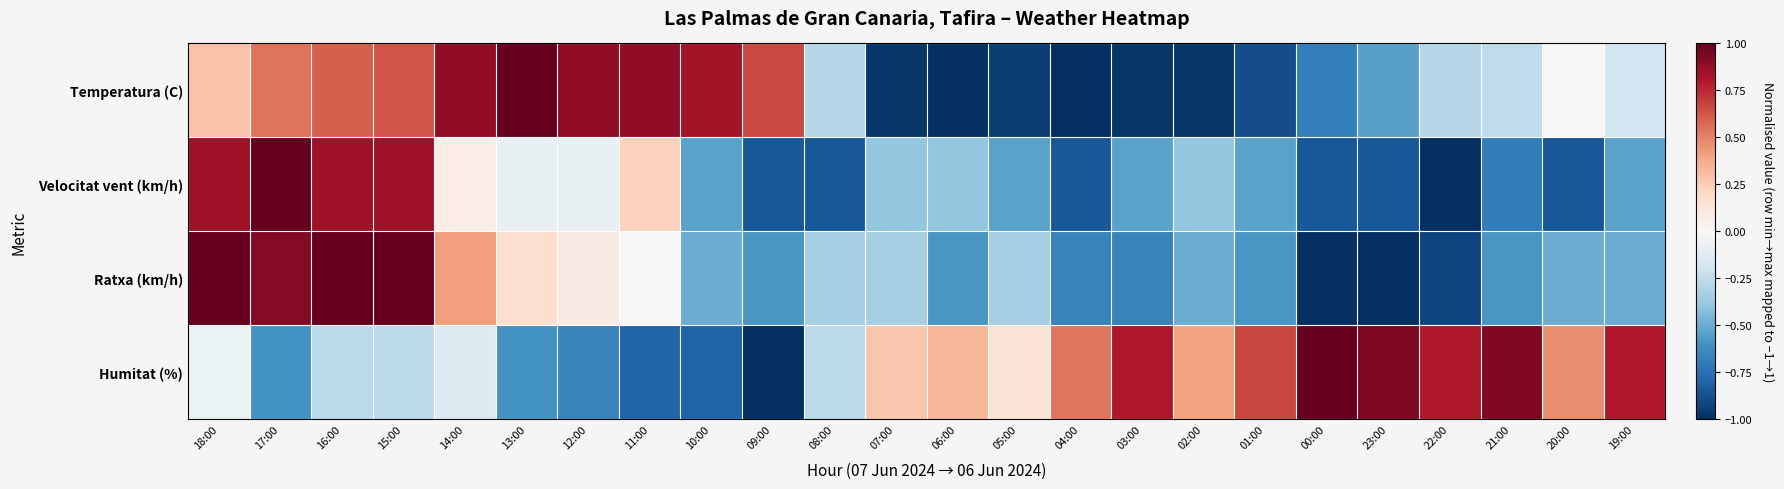

Between 06:00 and 05:00, which series saw the biggest shift?

Ratxa (km/h)